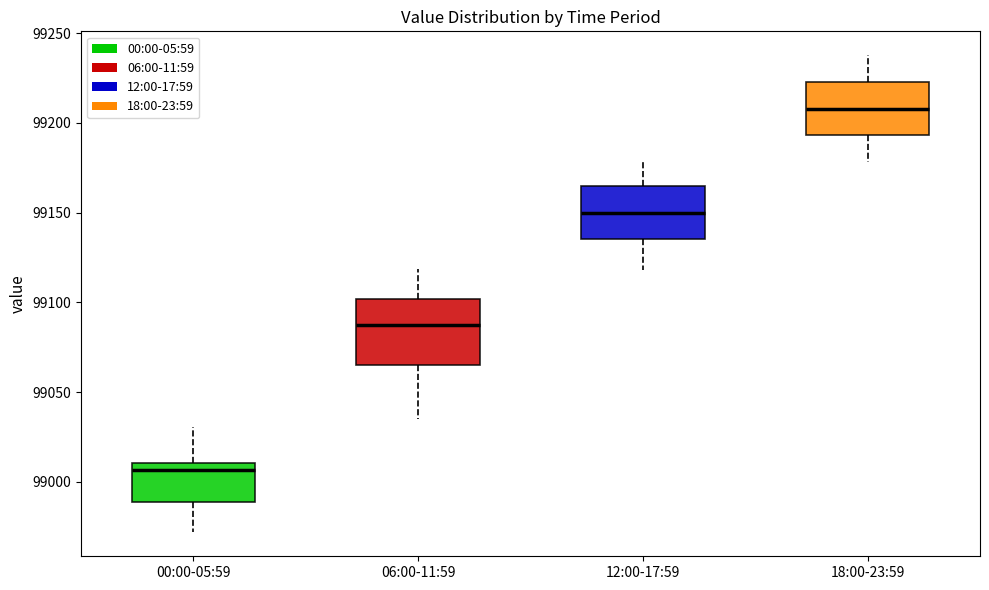

Comparing the boxes themselves (not the whiskers), which one is the tallest?

06:00-11:59